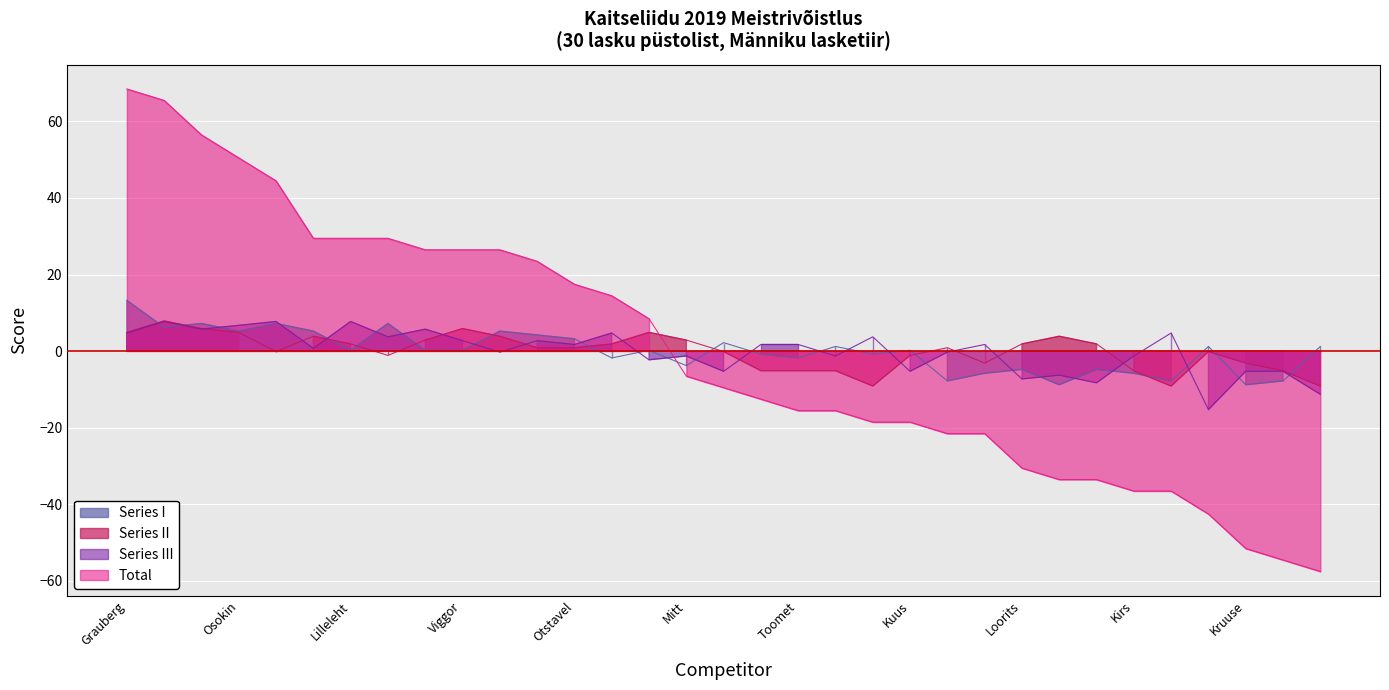

How many intersections are there between Series I and Series II?

12